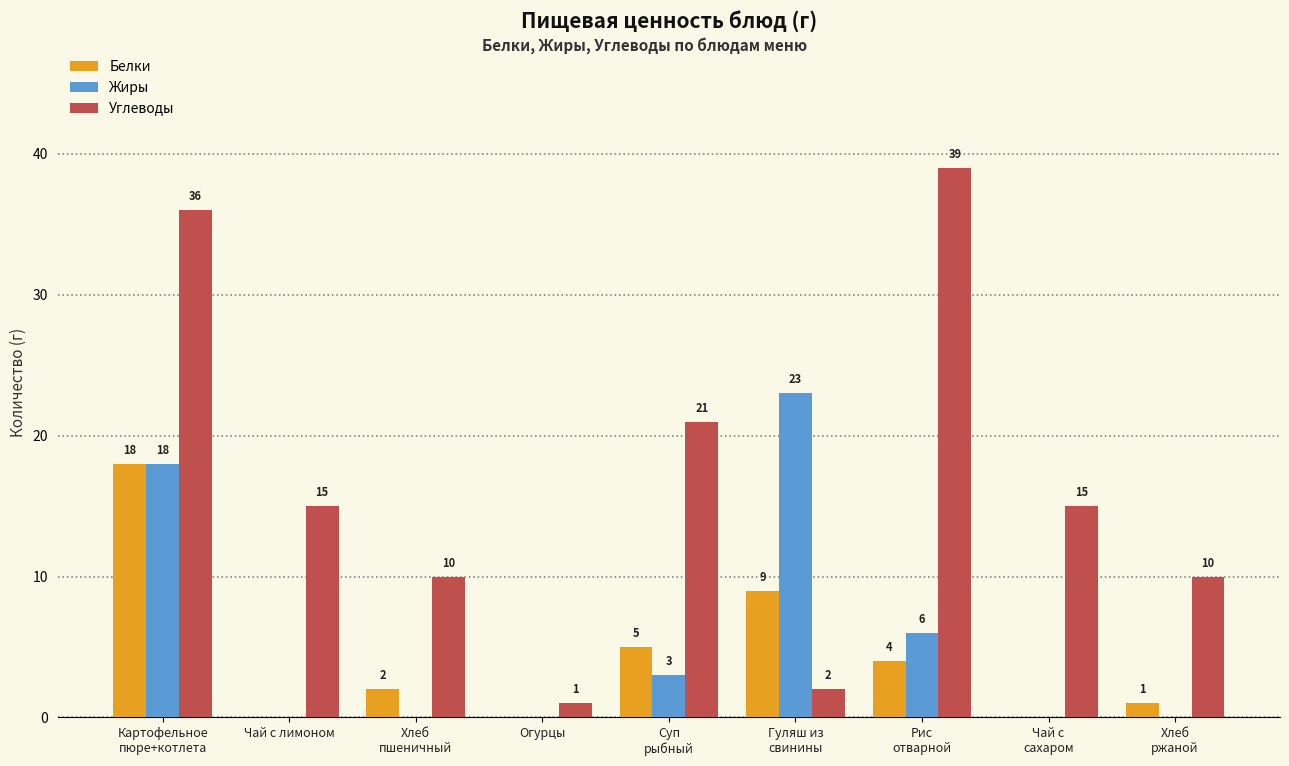

What is the difference between the Углеводы values at Суп
рыбный and Картофельное
пюре+котлета?

15